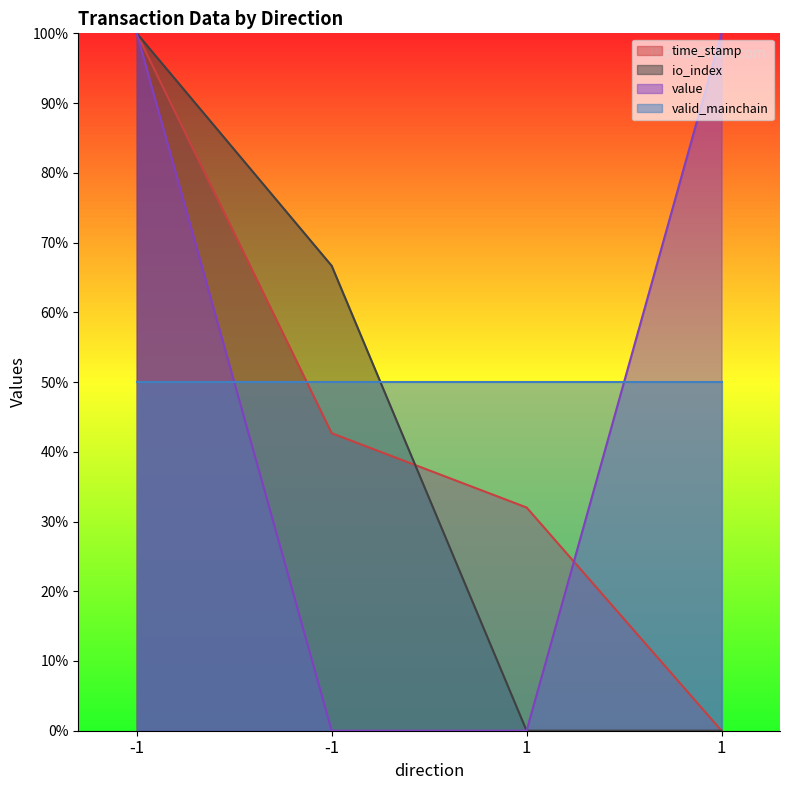

Where do time_stamp and io_index first cross each other?

-1 and 1